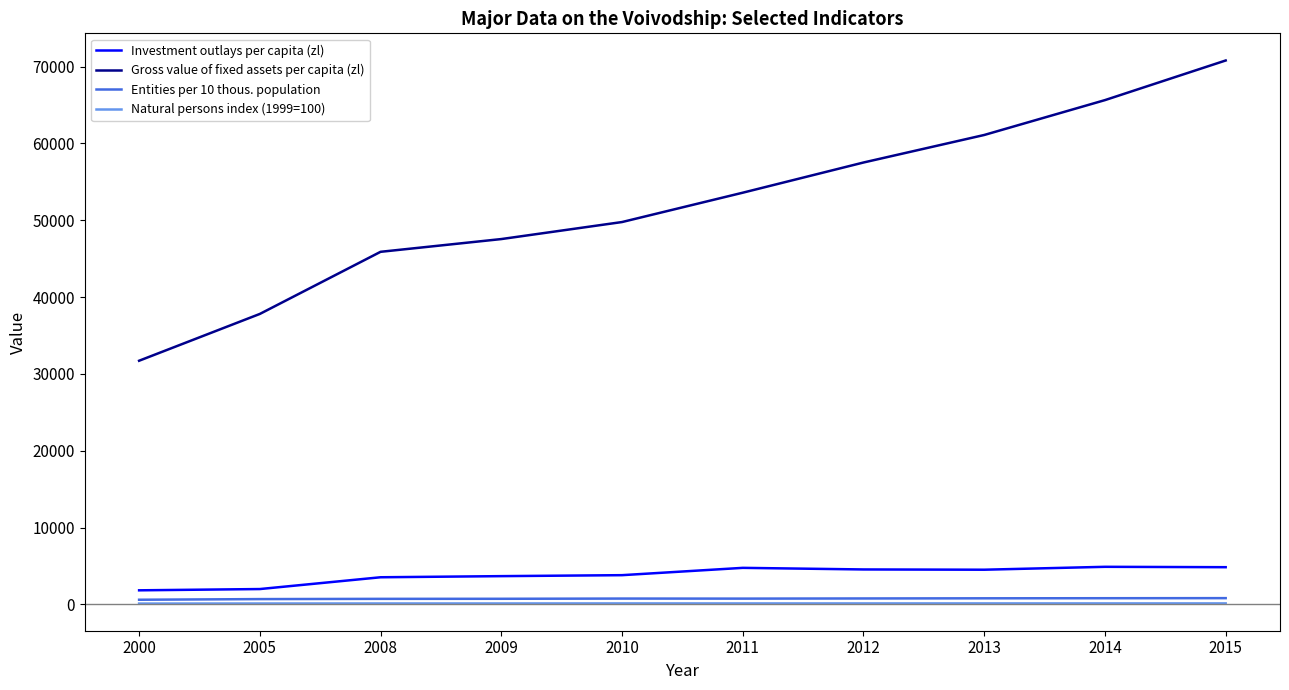

What is the greatest value displayed?

70799.0